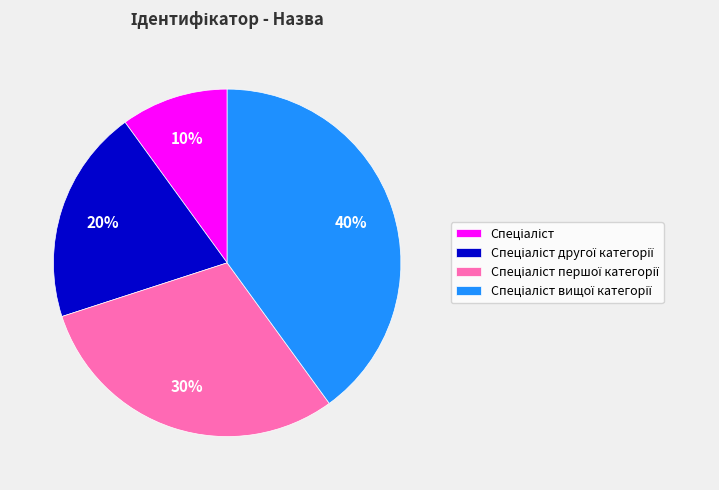

Is there a majority slice in this chart?

No